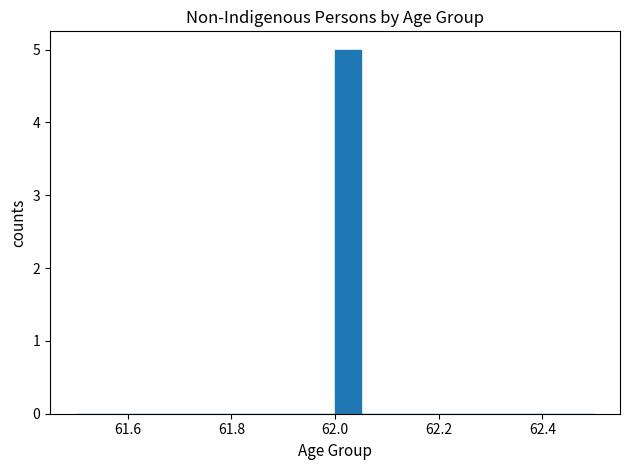

Read against the x-axis, roughly where is the centre of the tallest bar?

62.02